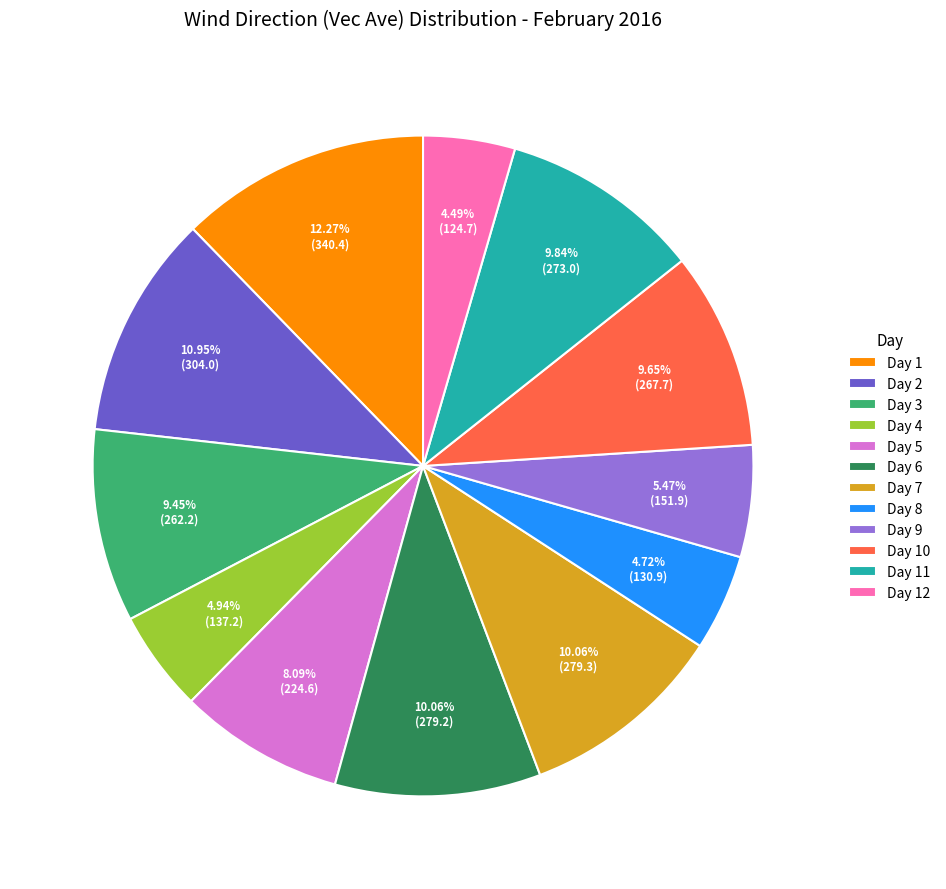

Is there a majority slice in this chart?

No